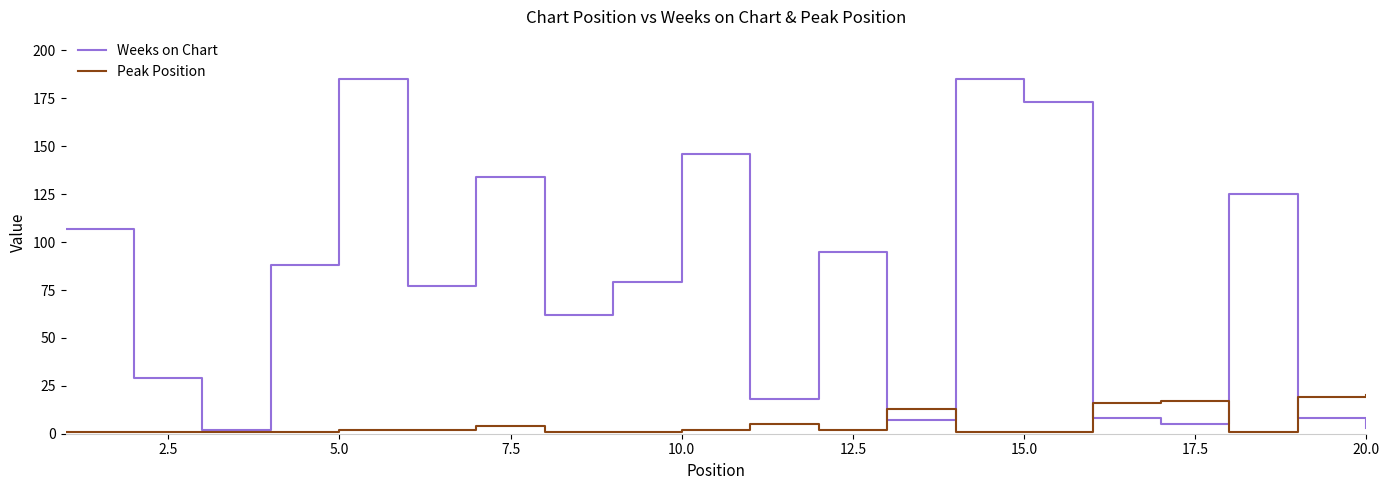

Which series has the largest total across all categories?

Weeks on Chart